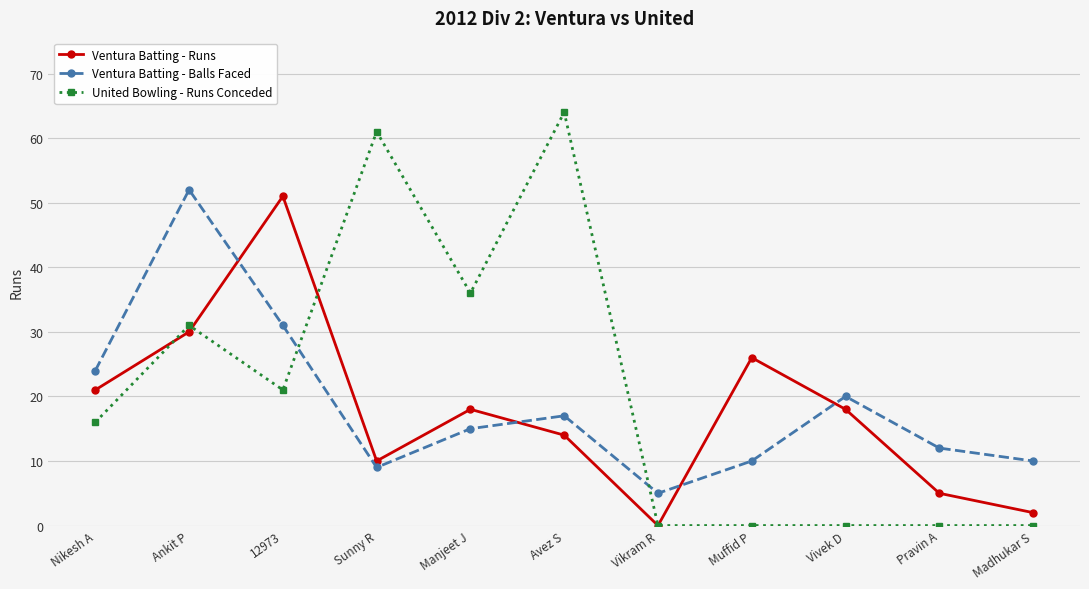

What is the label of the 6th point from the right?

Avez S